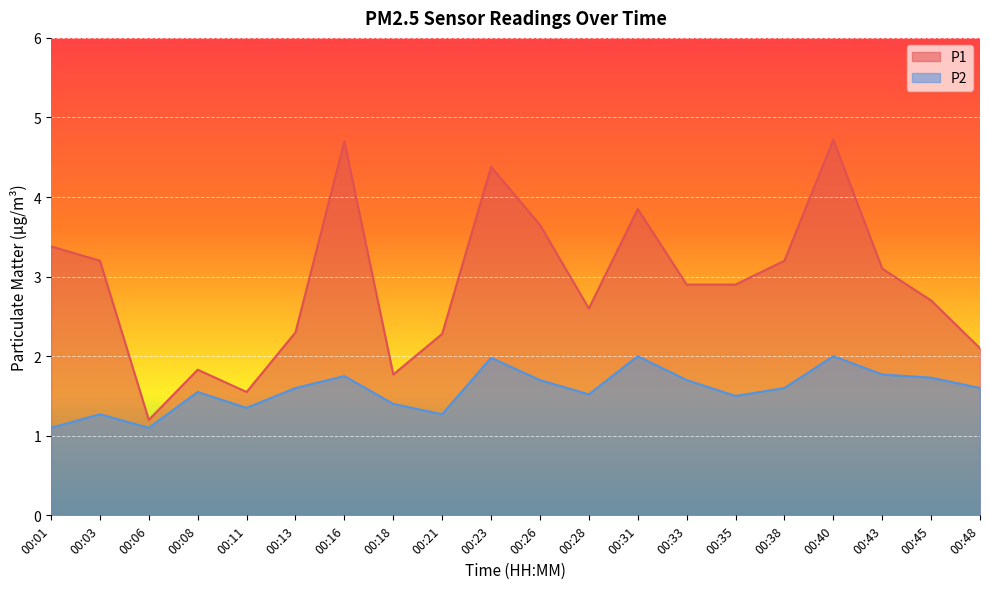

Where does the P1 series first go above 2?

00:01